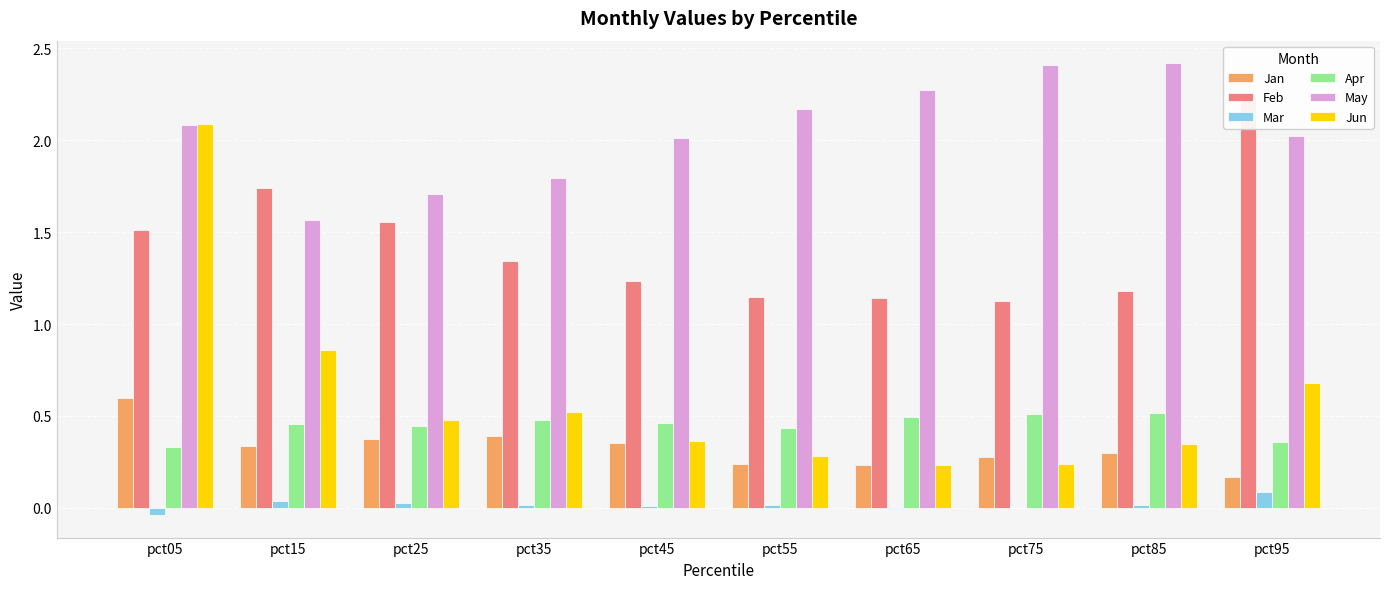

At which category does the chart reach its minimum across all series?

pct05